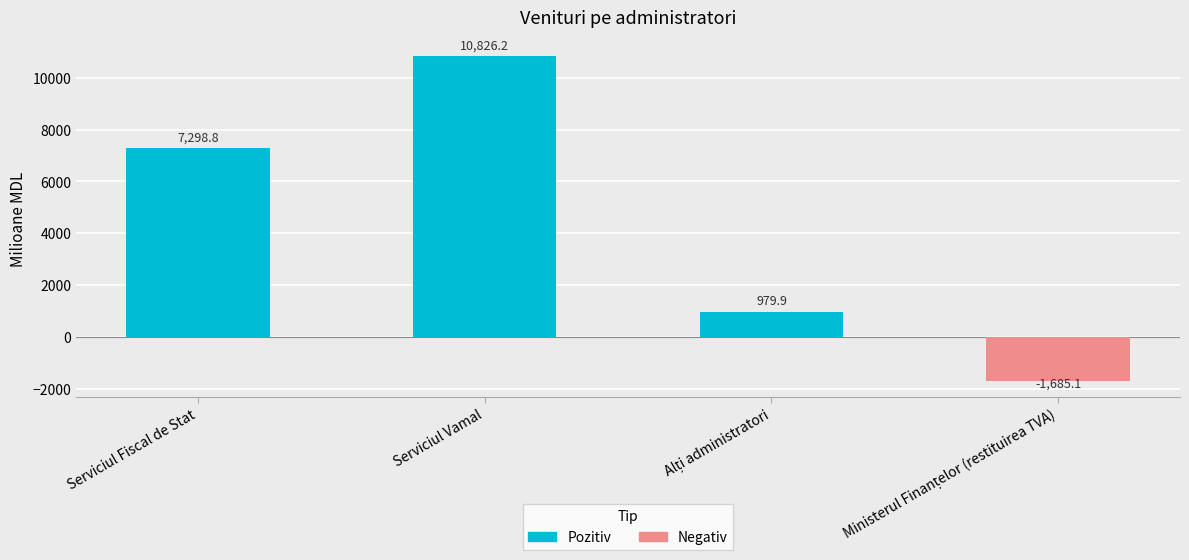

Between Alți administratori and Serviciul Vamal, which is larger?

Serviciul Vamal